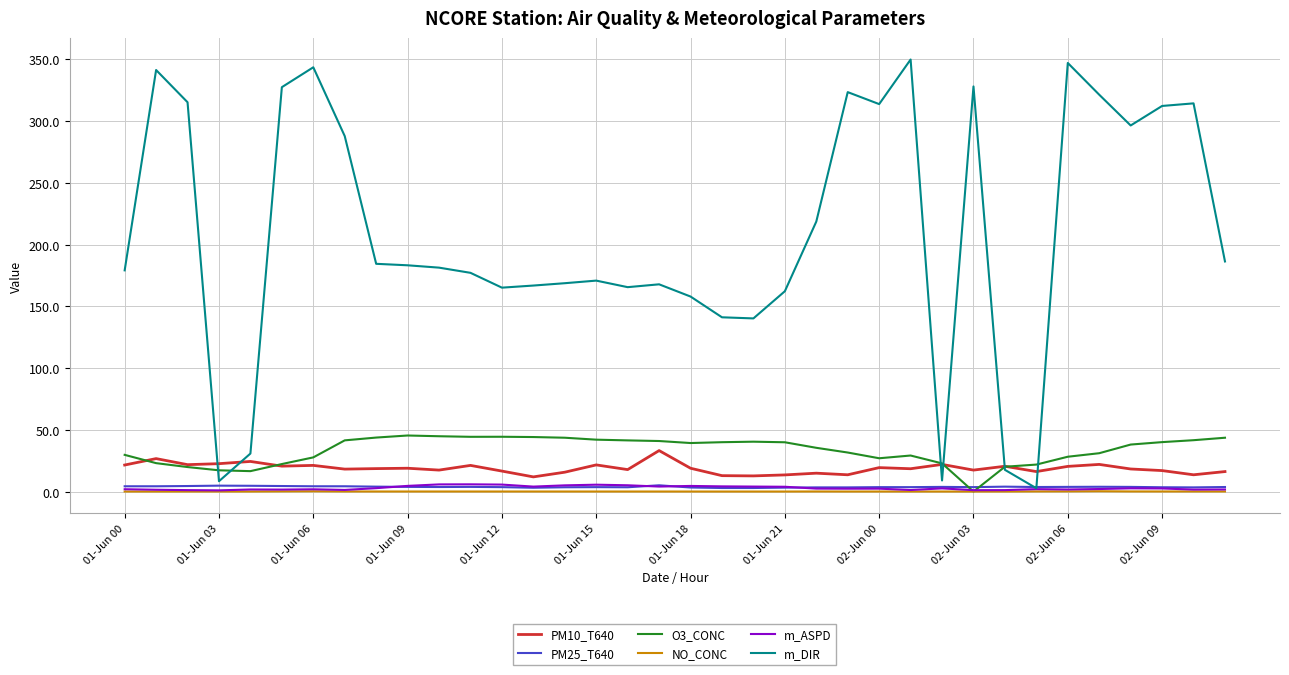

Which series has the largest total across all categories?

m_DIR